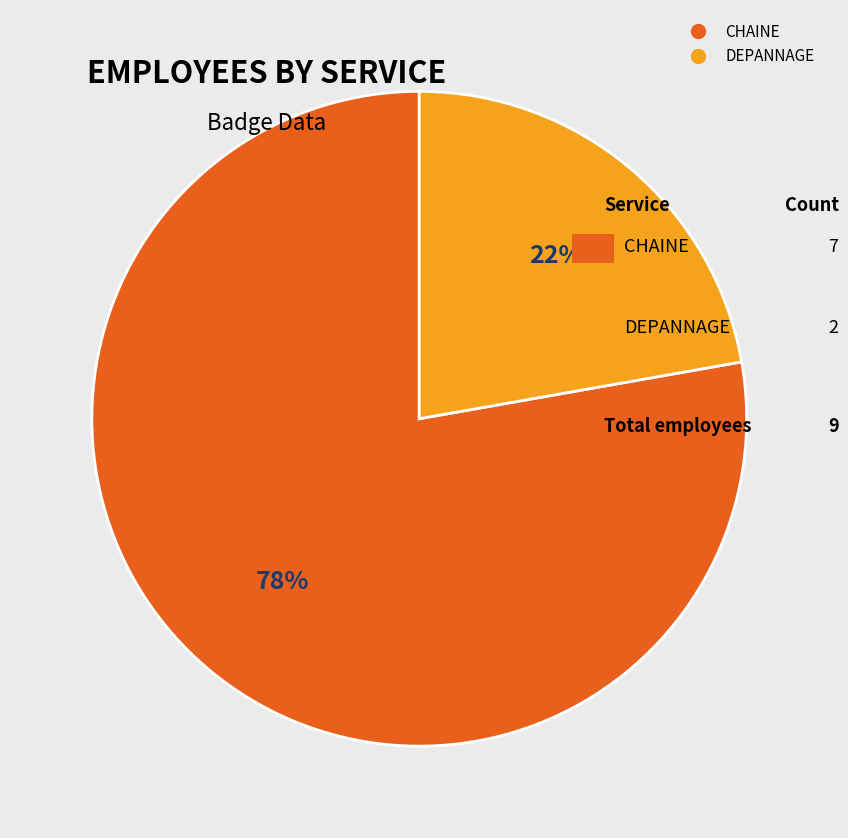

Which slice is the largest?

CHAINE